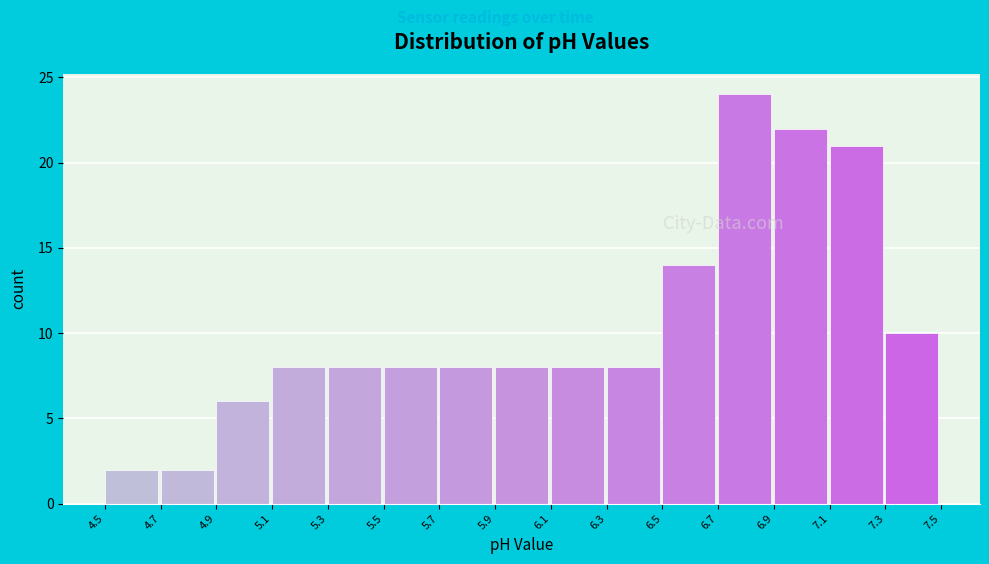

Reading left to right, transcribe this chart: for each bar, give the range it covers on the x-axis and its height. The values are not printed on the chart, so give them approximately, as read against the axis.

4.5 to 4.7: 2
4.7 to 4.9: 2
4.9 to 5.1: 6
5.1 to 5.3: 8
5.3 to 5.5: 8
5.5 to 5.7: 8
5.7 to 5.9: 8
5.9 to 6.1: 8
6.1 to 6.3: 8
6.3 to 6.5: 8
6.5 to 6.7: 14
6.7 to 6.9: 24
6.9 to 7.1: 22
7.1 to 7.3: 21
7.3 to 7.5: 10